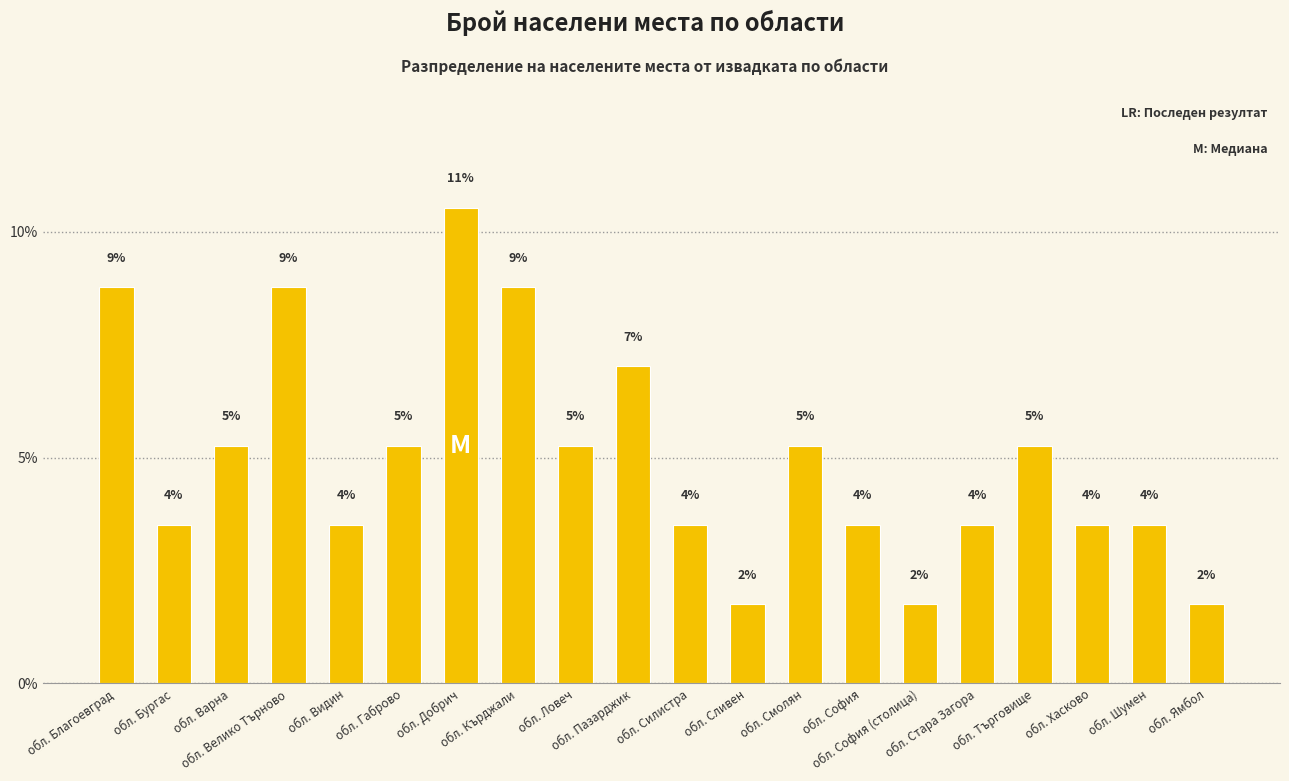

List the labels in order of value, largest first.

обл. Добрич, обл. Благоевград, обл. Велико Търново, обл. Кърджали, обл. Пазарджик, обл. Варна, обл. Габрово, обл. Ловеч, обл. Смолян, обл. Търговище, обл. Бургас, обл. Видин, обл. Силистра, обл. София, обл. Стара Загора, обл. Хасково, обл. Шумен, обл. Сливен, обл. София (столица), обл. Ямбол